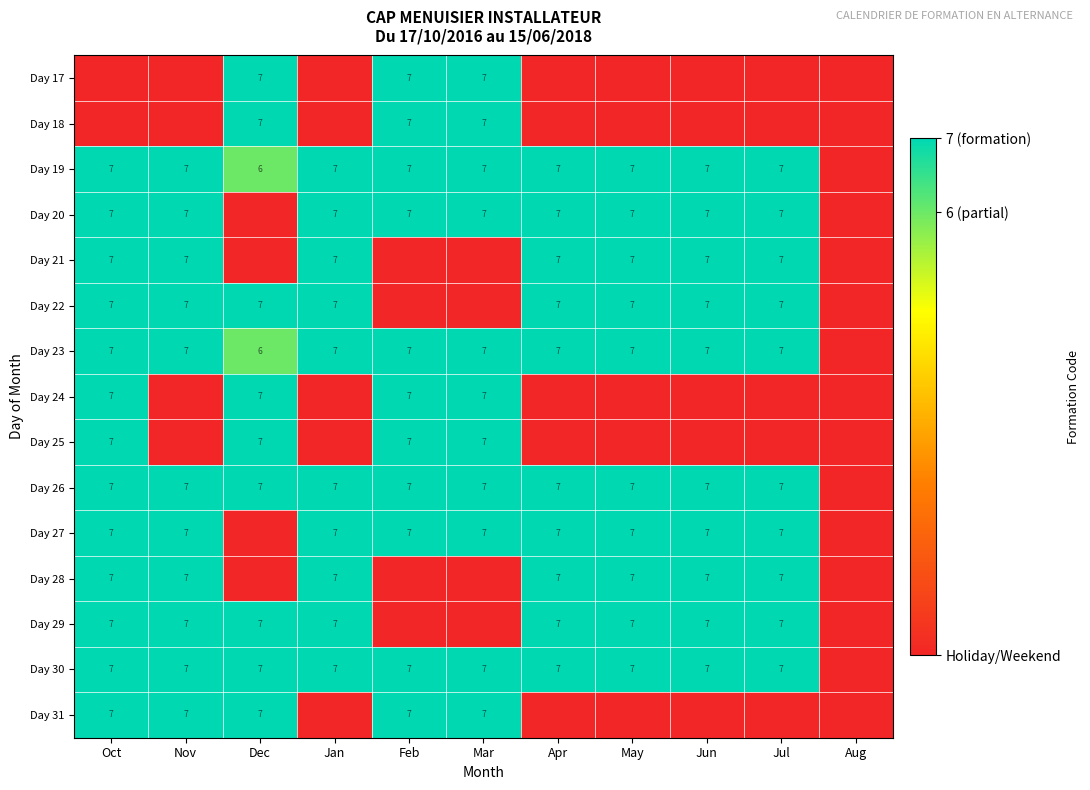

The Day 31 series shows 7 at Nov. True or false?

True